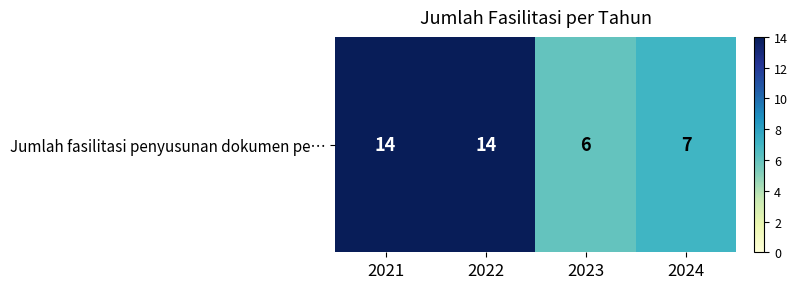

Approximately how many times larger is the value at 2021 compared to 2023?

2.3